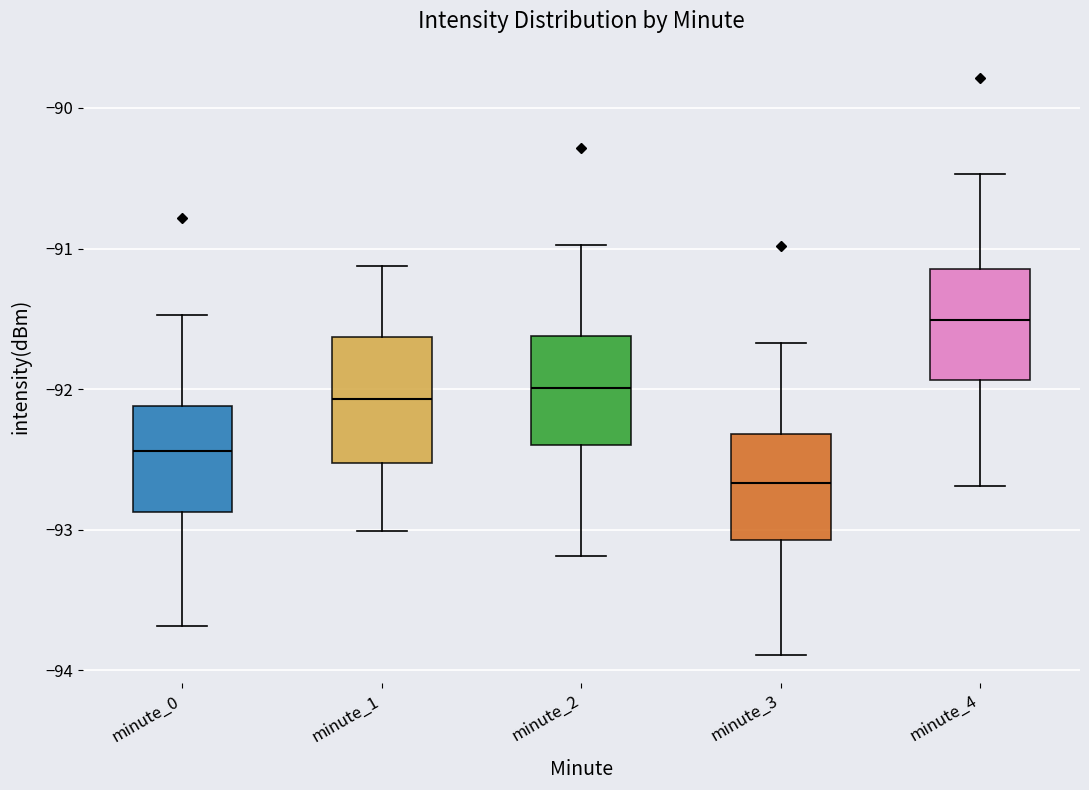

Which box is the tallest, from its lower edge to its upper edge?

minute_1